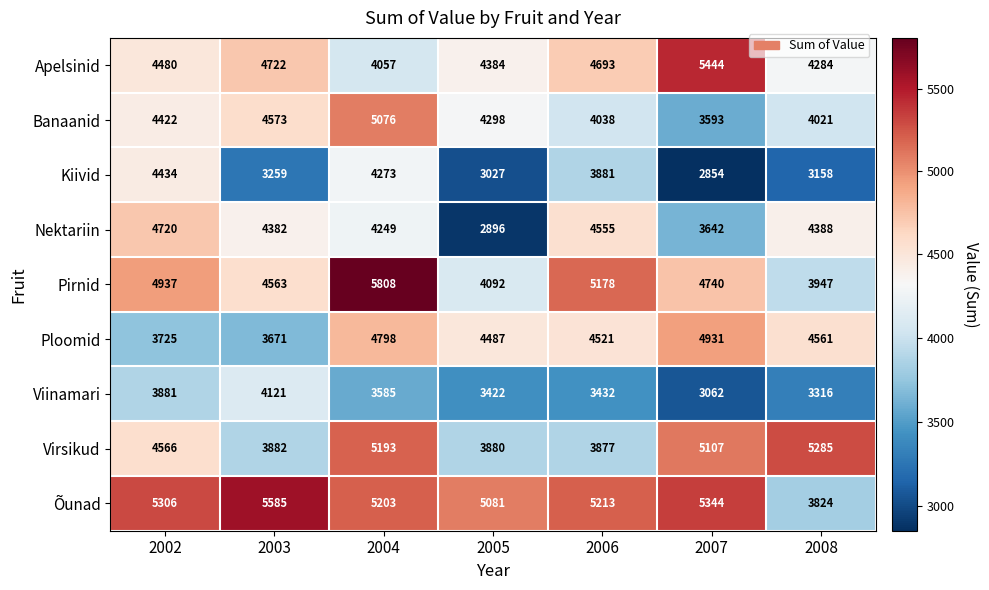

How many values in the Õunad series are below 5213?

3